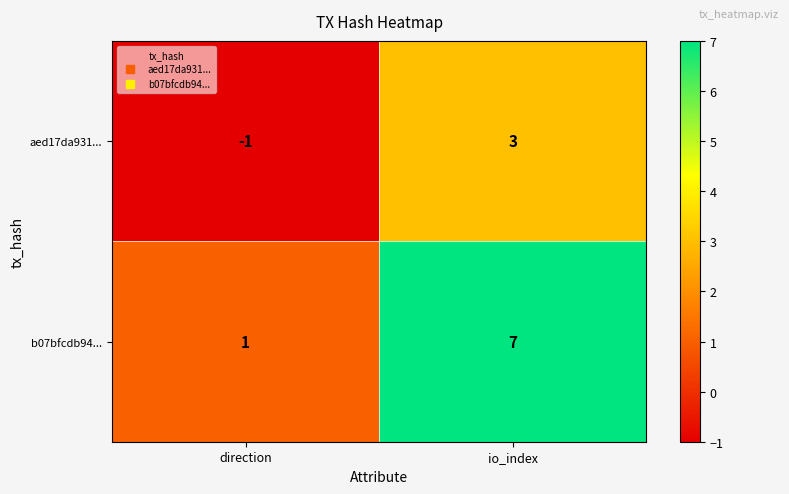

Which series has the largest range (max minus min)?

b07bfcdb94...